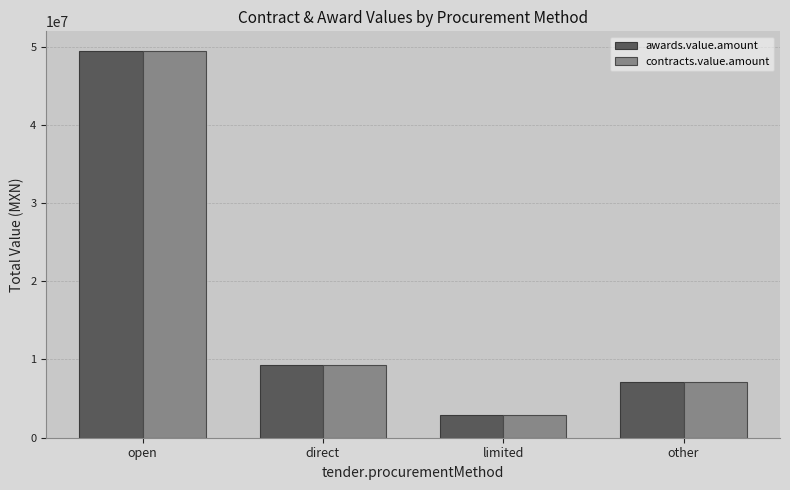

What value does the contracts.value.amount series have at other?

7182017.0